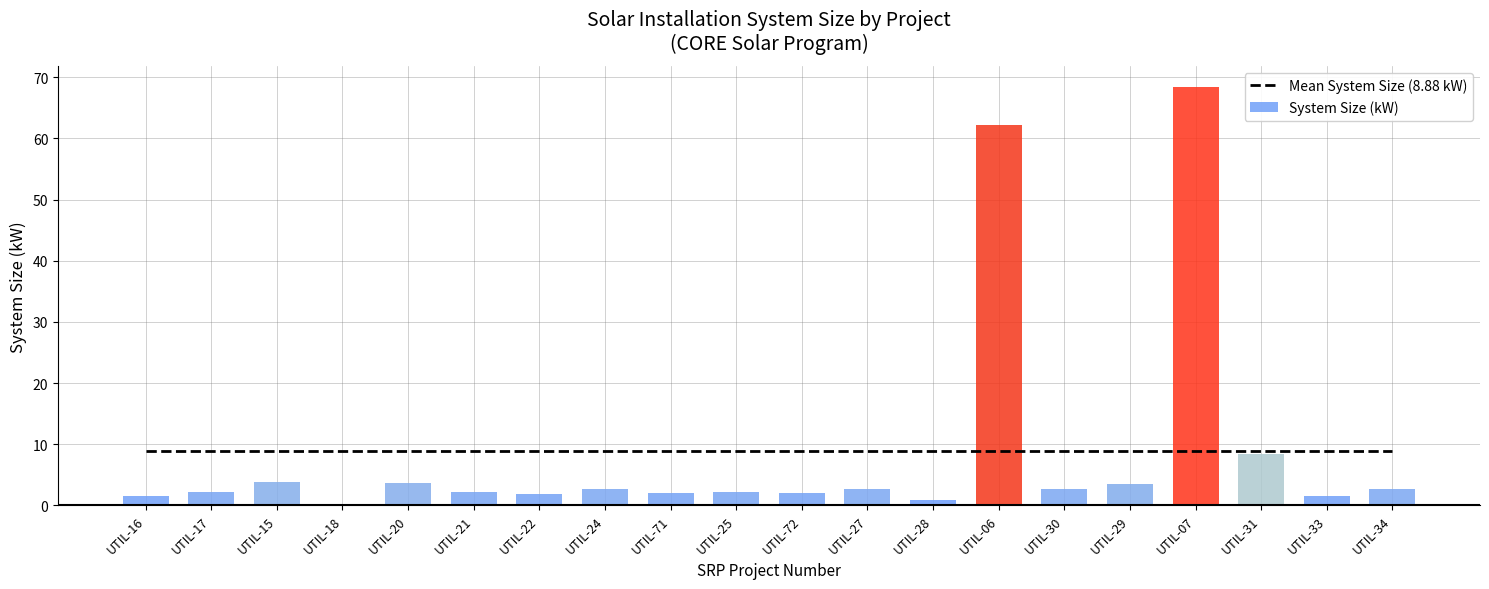

What value does the Mean System Size (8.88 kW) series have at UTIL-27?

8.9